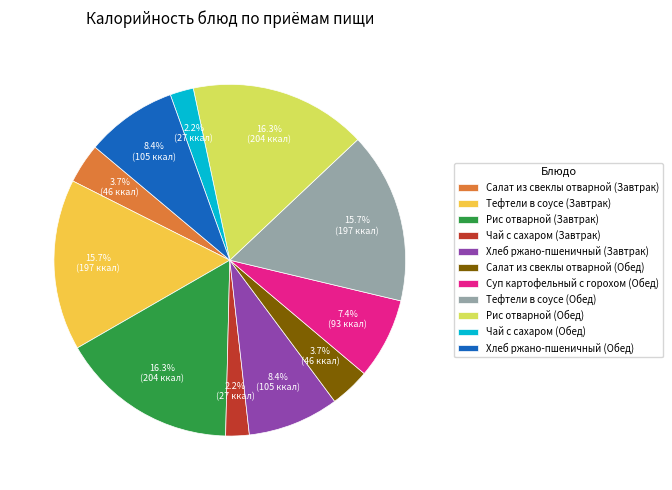

To the nearest percent, what is the combined percentage of Тефтели в соусе (Завтрак) and Хлеб ржано-пшеничный (Обед)?

24%